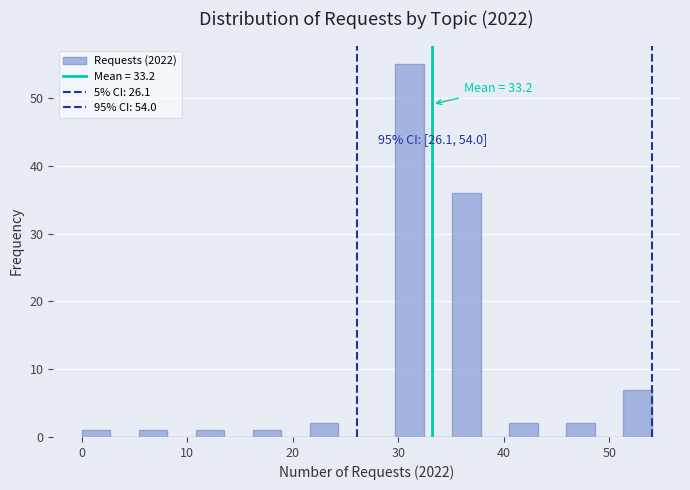

Read against the x-axis, roughly where is the centre of the tallest bar?

31